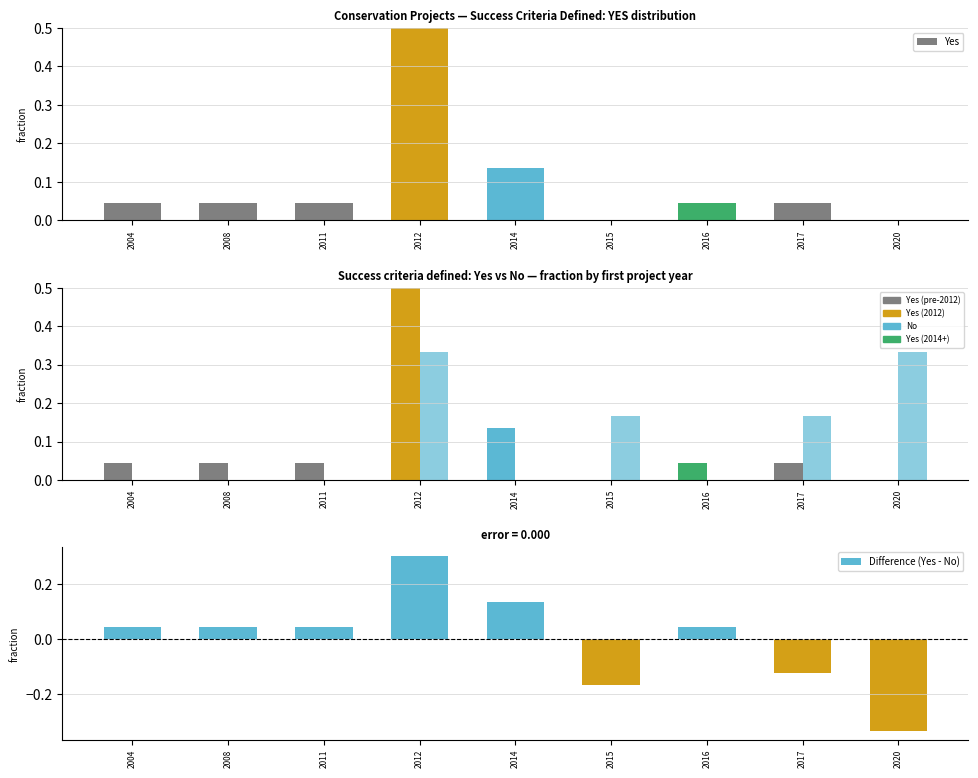

At how many categories does at least one series exceed 0?

9